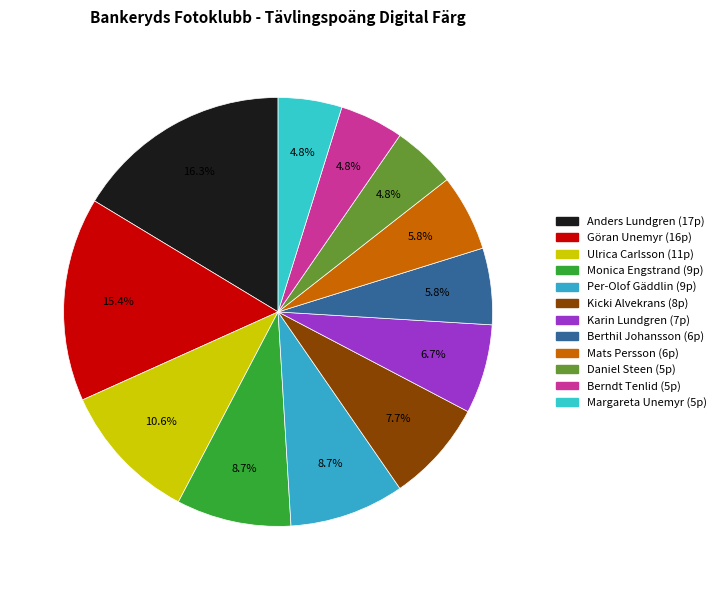

Which has a higher value, Monica Engstrand or Per-Olof Gäddlin?

Monica Engstrand